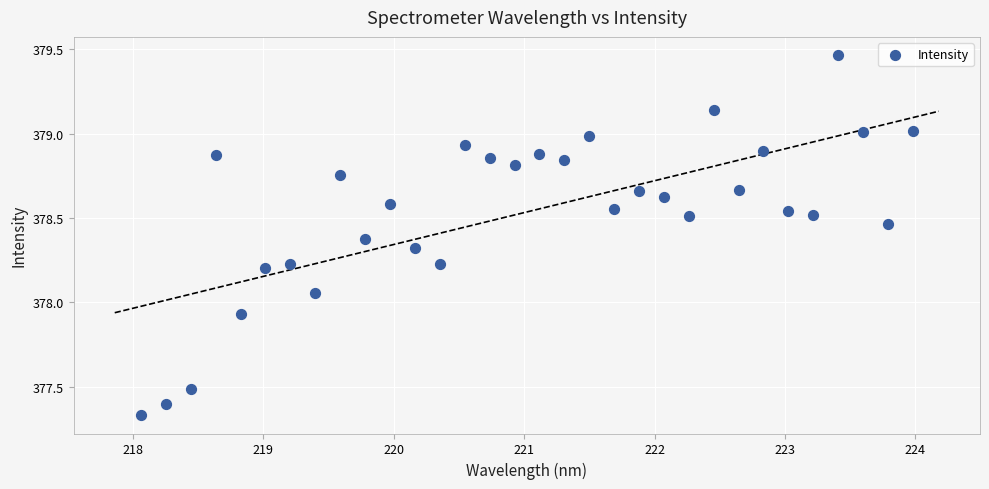

What is the range of X values (max minus min)?

5.9